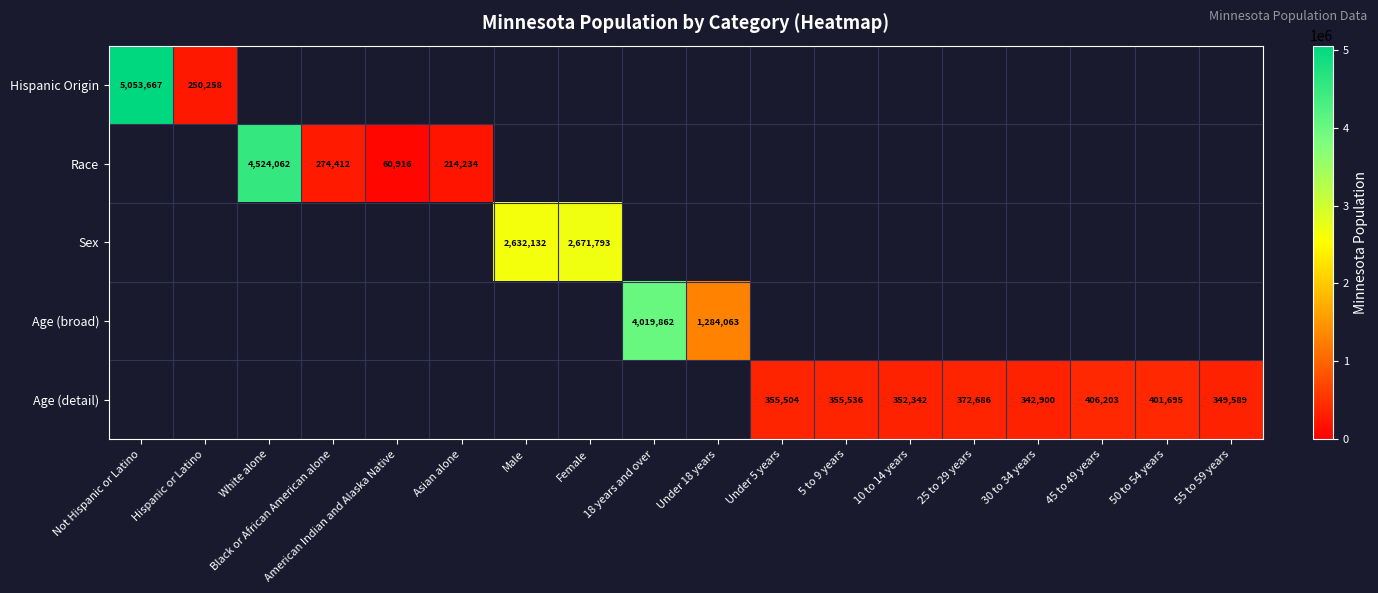

The value of Race at American Indian and Alaska Native is 60916. True or false?

True